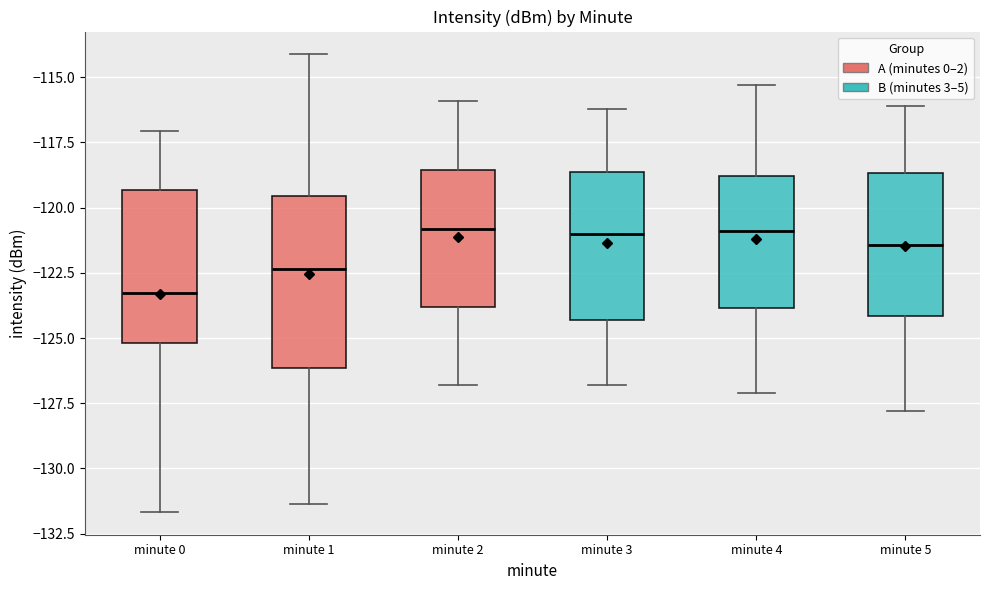

Where does the lower whisker of the box for minute 3 end on the y-axis? The values are not printed on the chart, so give them approximately, as read against the axis.

-127.0